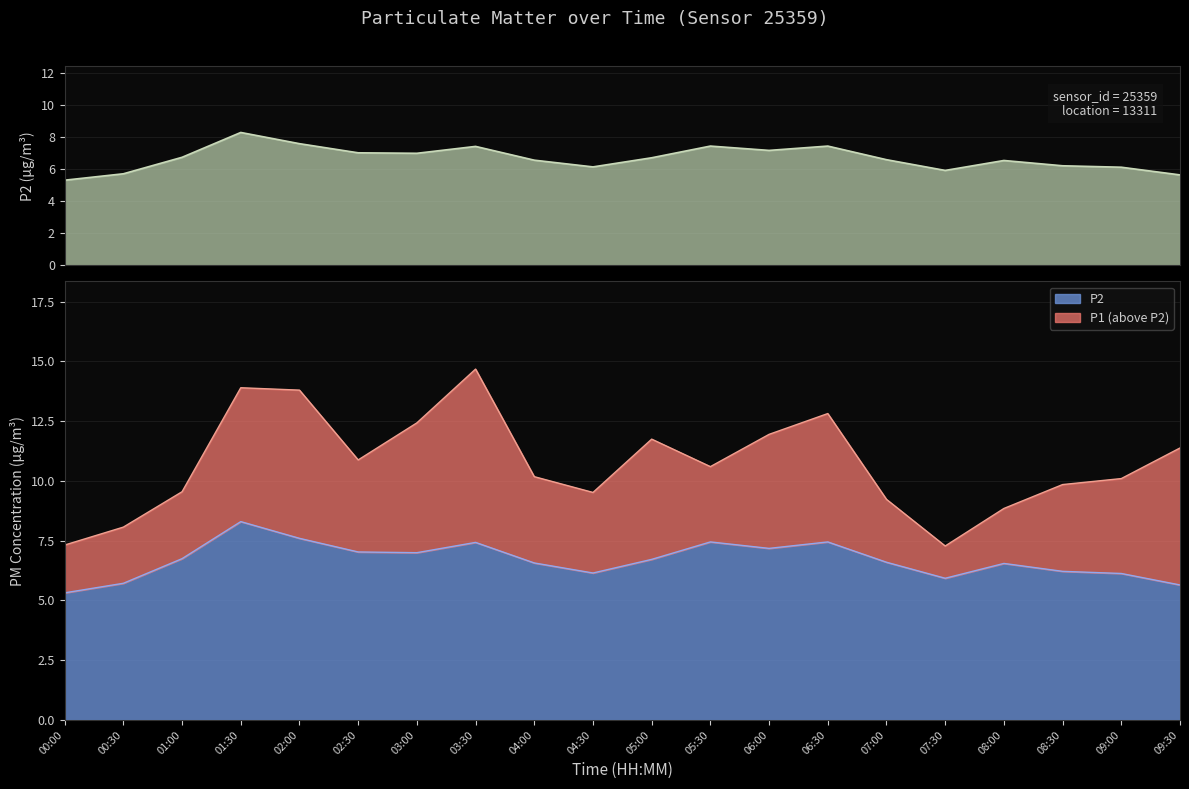

True or false: P2 and P1 cross at least once.

False